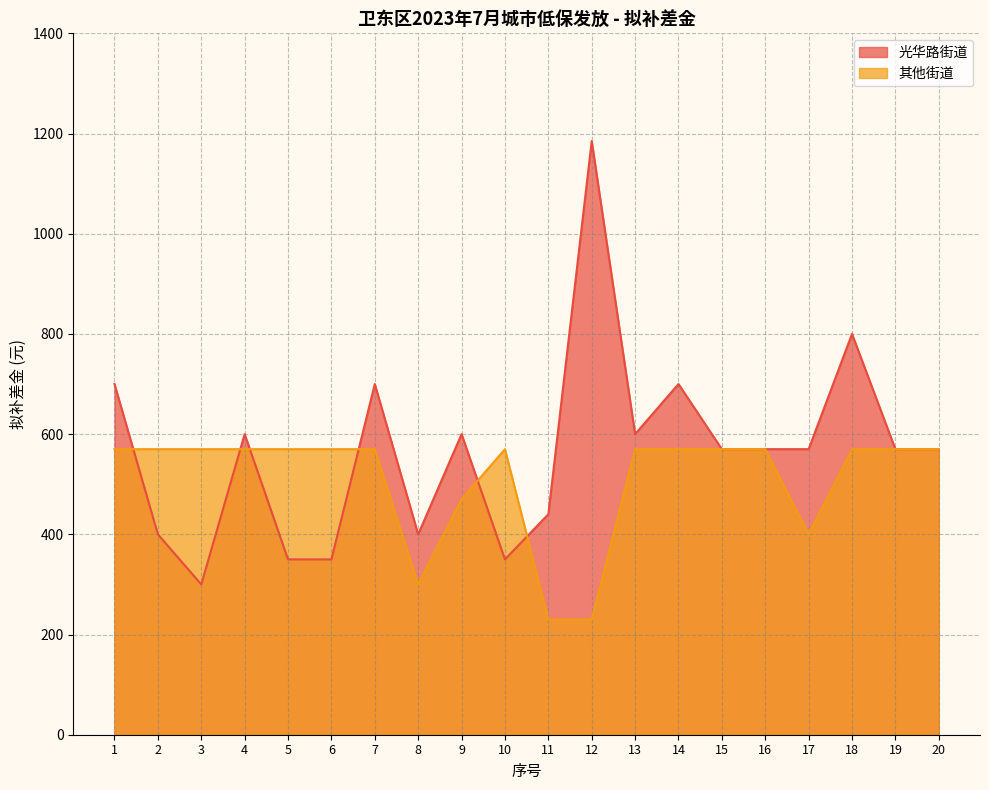

What is the value of the 其他街道 point at the 17th from the left?

400